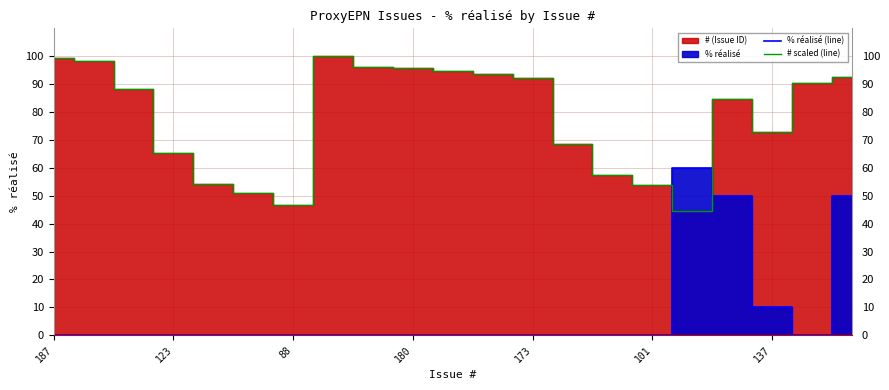

How many intersections are there between % réalisé (line) and # scaled (line)?

2